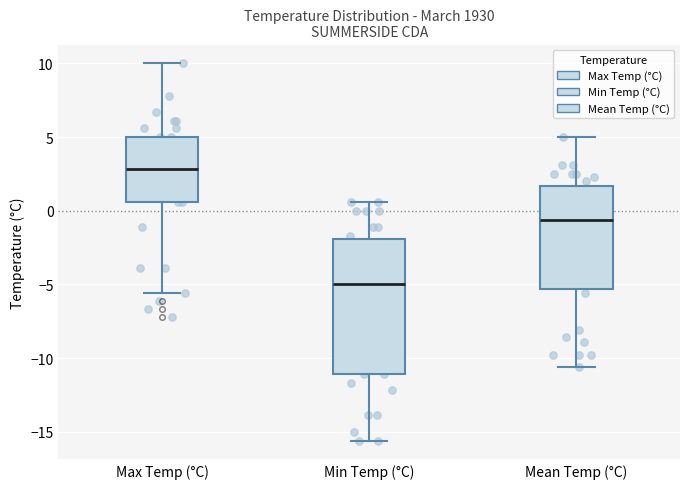

Reading left to right, transcribe this box plot: for each box, give where its median line is, the range the box spans, and where its two whiskers end, as read against the y-axis. The values are not printed on the chart, so give them approximately, as read against the axis.

Max Temp (°C): median 3.0, box 0.5 to 5.0, whiskers -5.5 to 10.0
Min Temp (°C): median -5.0, box -11.0 to -2.0, whiskers -15.5 to 0.5
Mean Temp (°C): median -0.5, box -5.5 to 1.5, whiskers -10.5 to 5.0